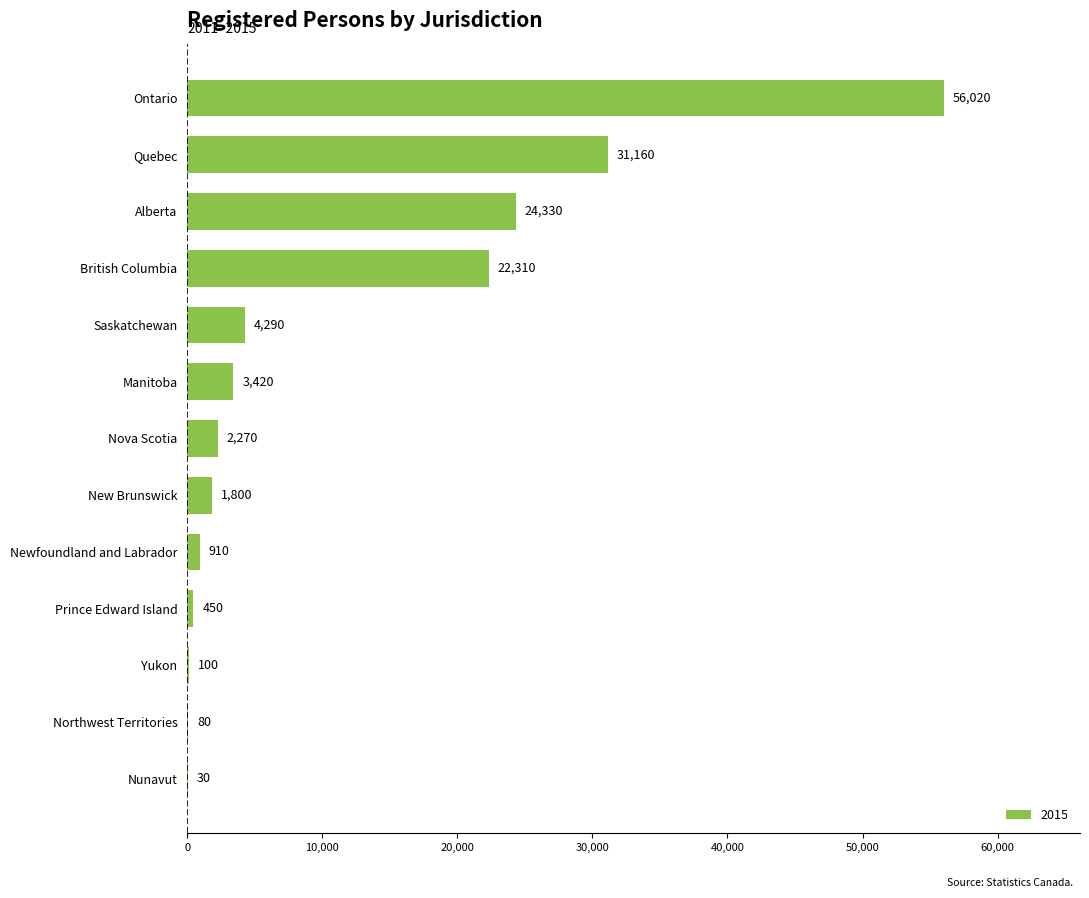

Count the number of categories in the chart.

13